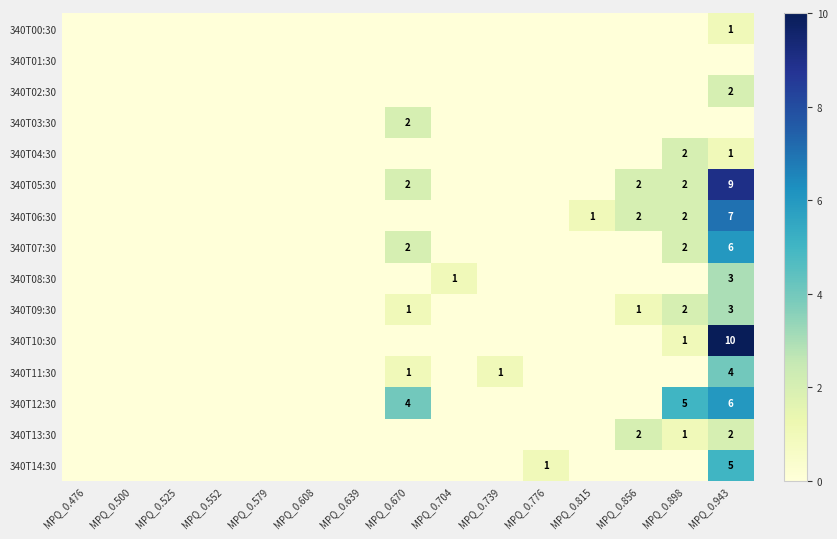

Where is 340T02:30 nearest to the value 1?

MPQ_0.476